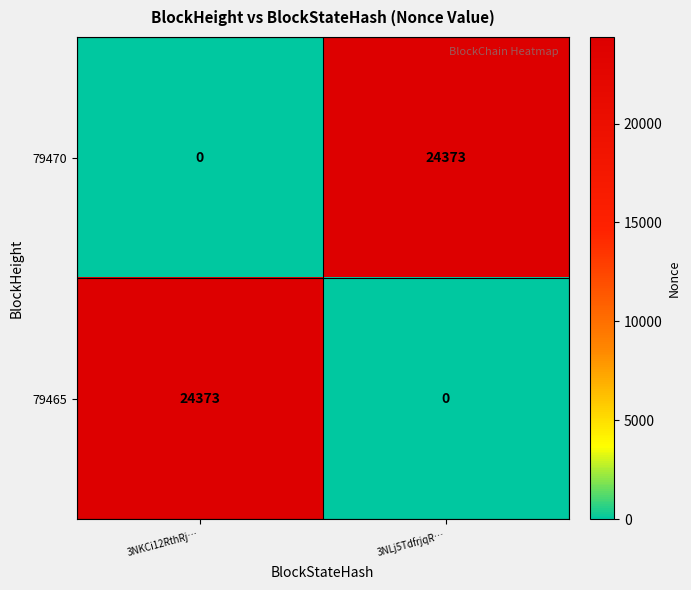

What is the approximate value of 79470 at 3NLj5TdfrjqR…, to the nearest 50?

24350